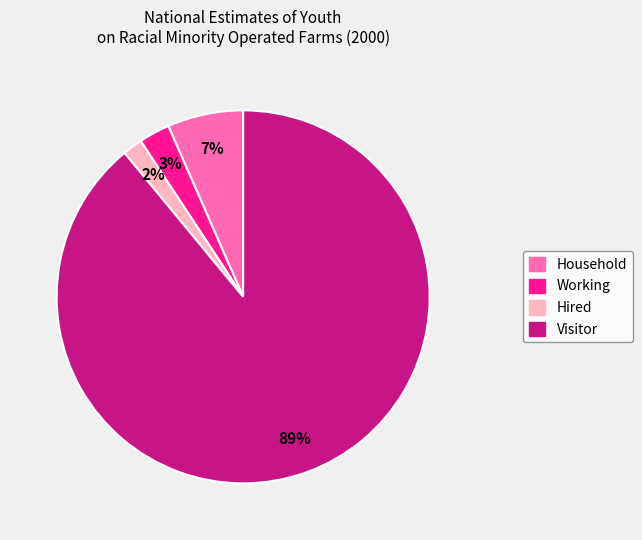

Is it true that Household is 7% of the pie?

True